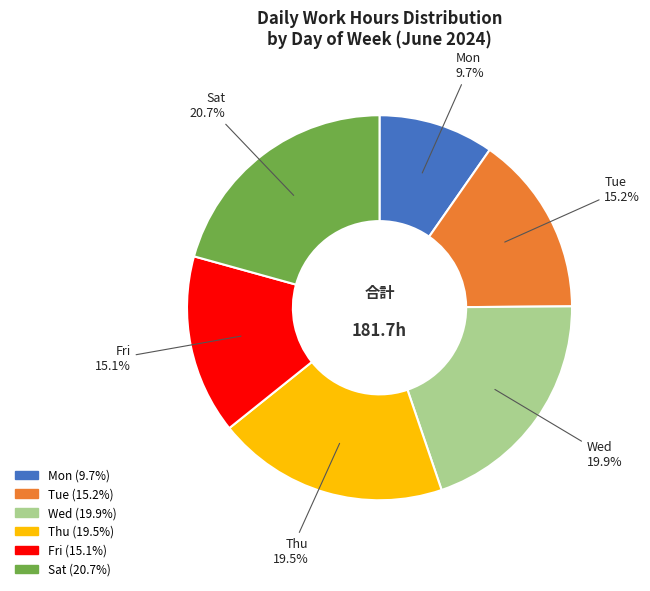

Which has a higher value, Sat or Thu?

Sat